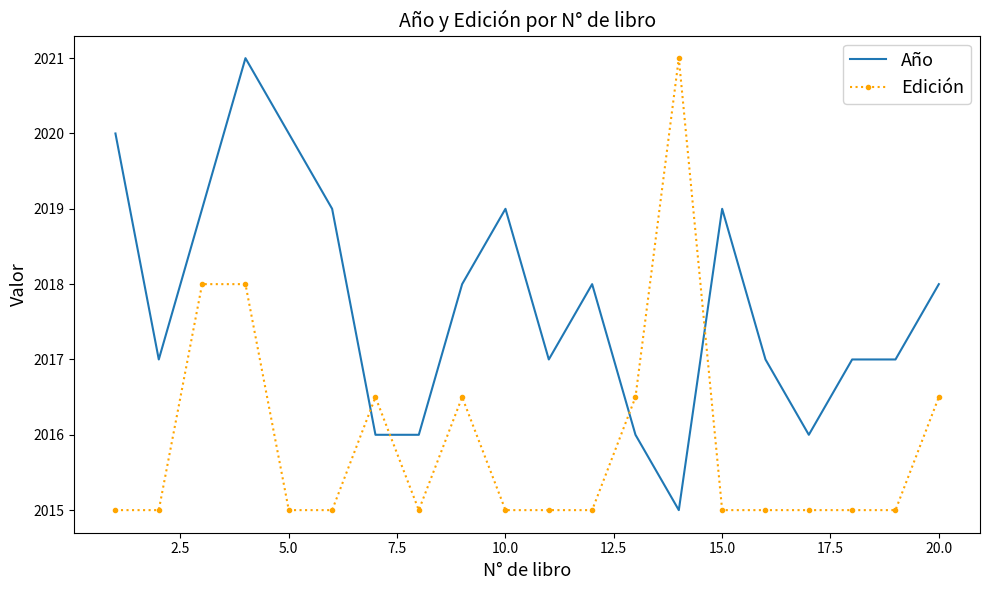

What is the difference between the maximum and minimum values in the Año series?

6.0